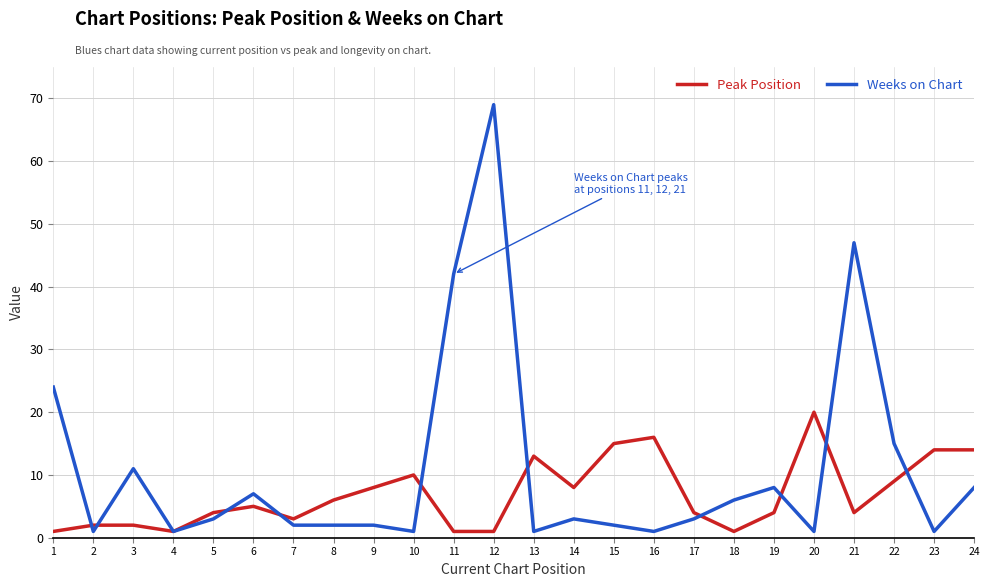

Is this an area chart (filled region under the line)?

No